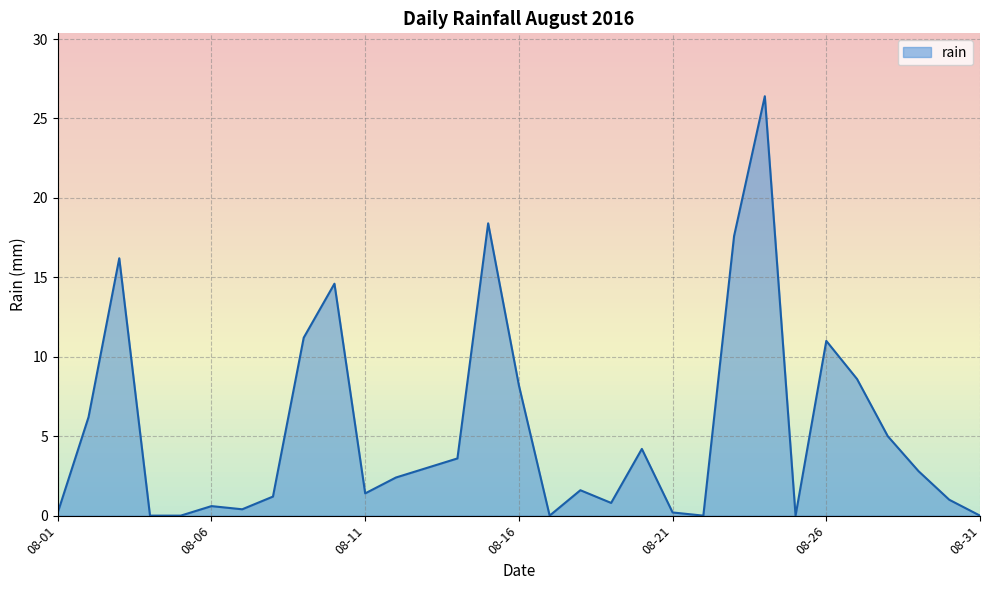

Does the chart display data point markers on the line(s)?

No